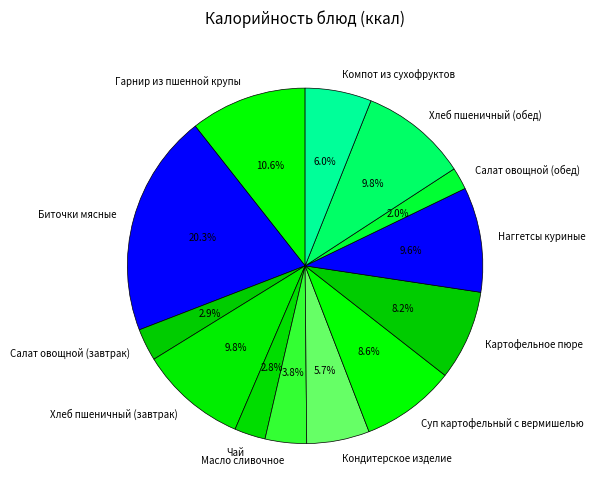

What is the ratio of the value at Биточки мясные to the value at Наггетсы куриные?

2.1